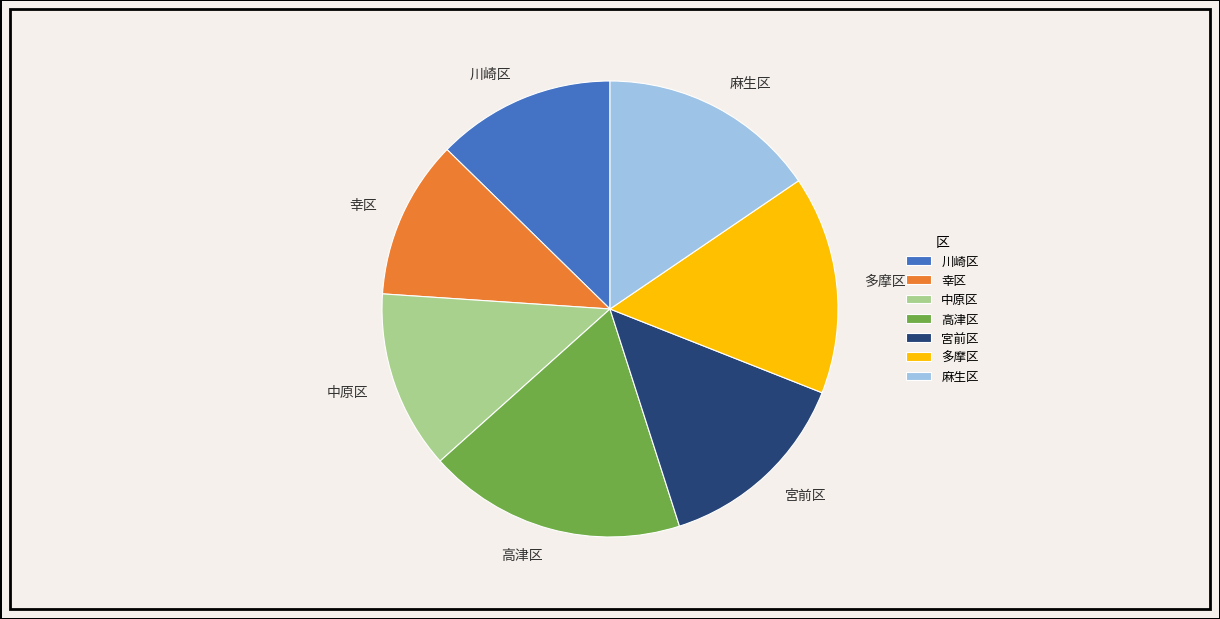

Which category has the smallest portion of the pie?

幸区